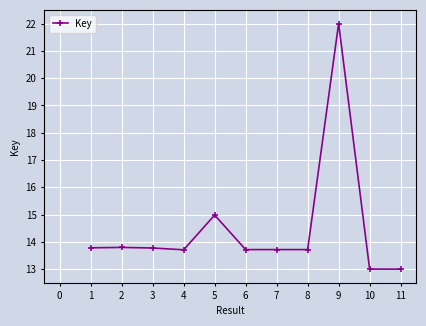

How many series are shown in this chart?

1